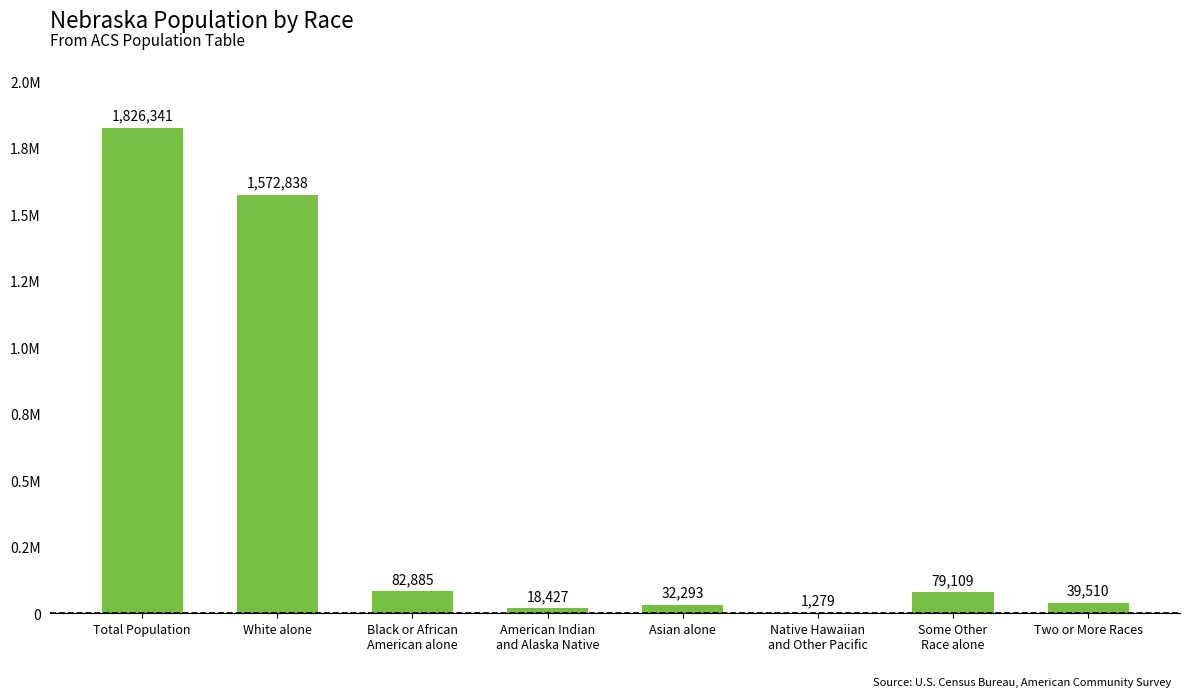

Are the bars horizontal?

No